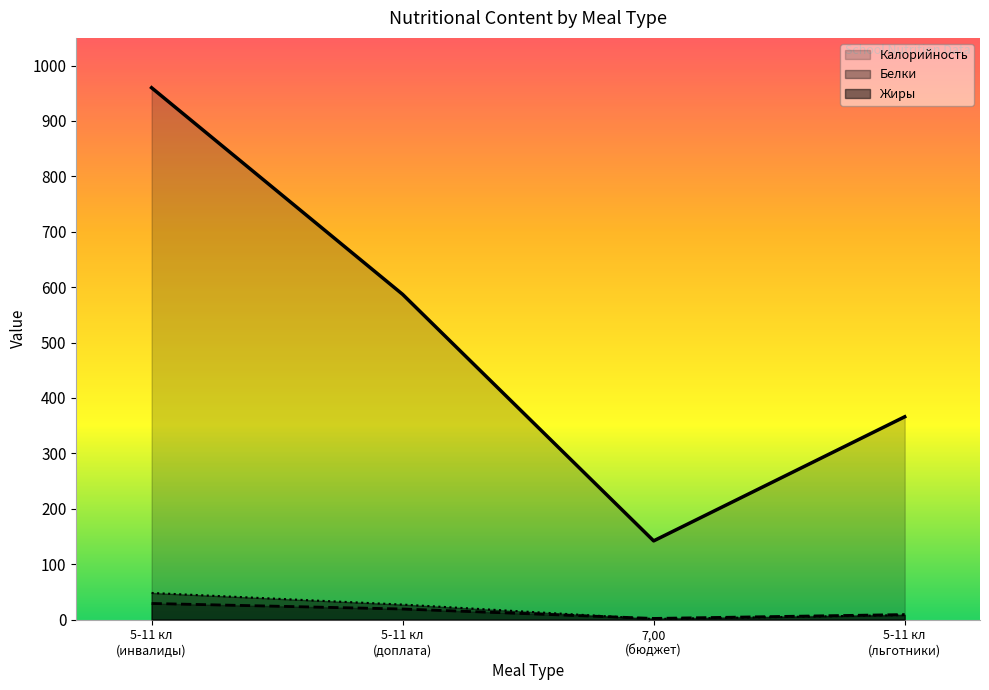

Rank the series by their maximum value, from lowest to highest.

Белки, Жиры, Калорийность